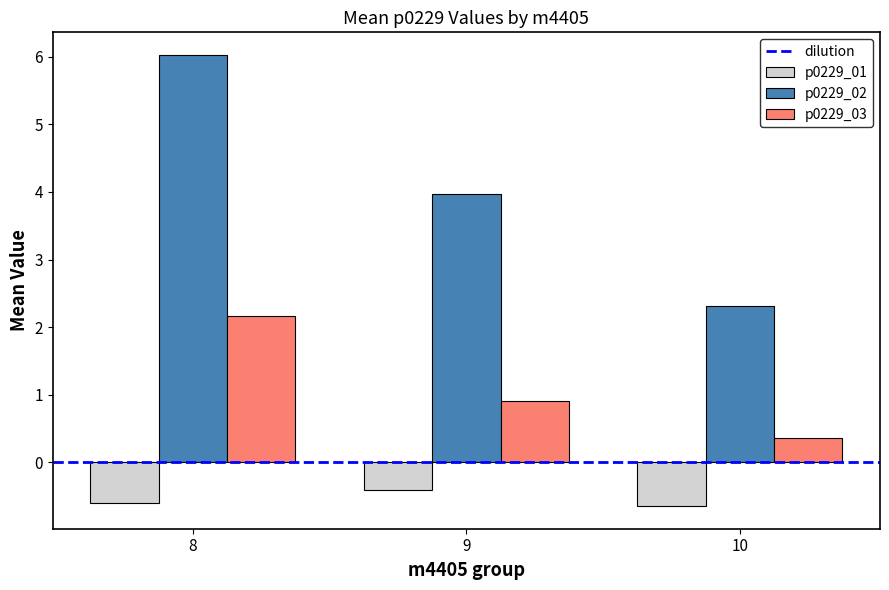

List the series in order of their overall mean, lowest first.

p0229_01, p0229_03, p0229_02